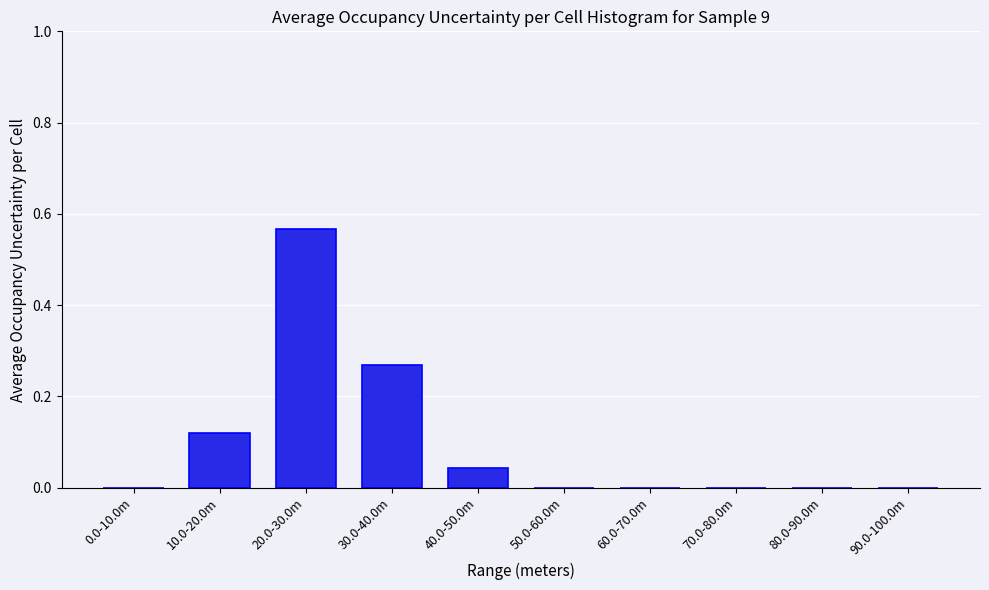

Which category has the highest value across all series?

20.0-30.0m